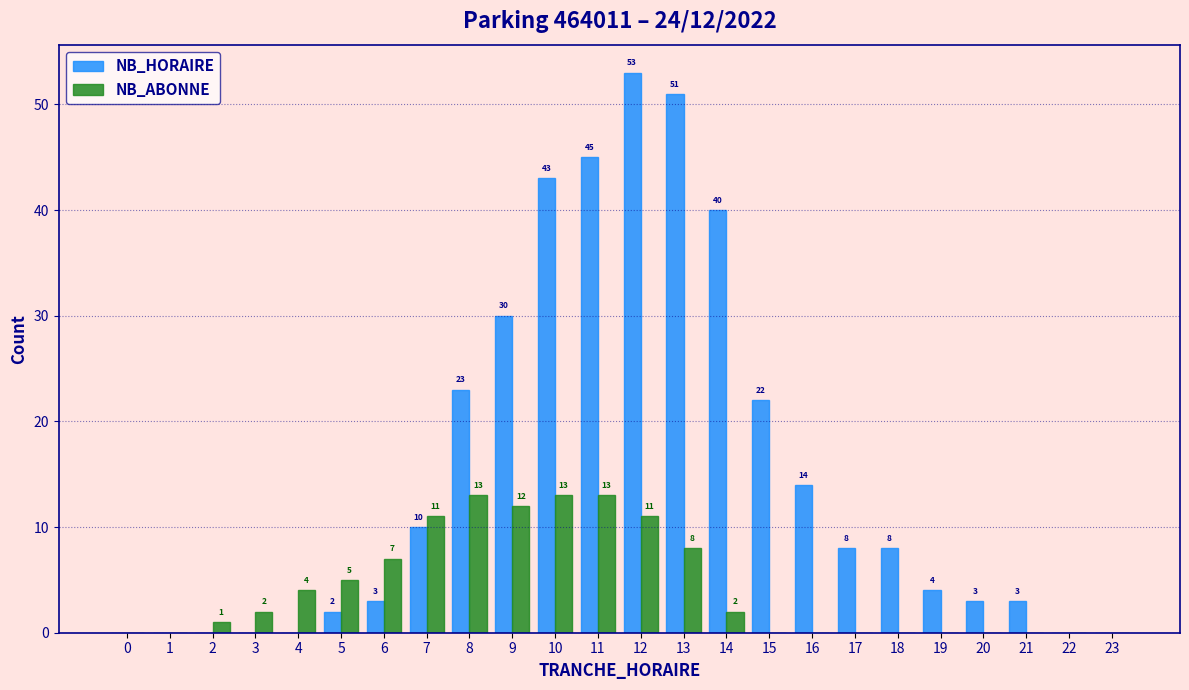

Reading left to right, what are all the values shown in this chart?

NB_HORAIRE: 0=0	1=0	2=0	3=0	4=0	5=2	6=3	7=10	8=23	9=30	10=43	11=45	12=53	13=51	14=40	15=22	16=14	17=8	18=8	19=4	20=3	21=3	22=0	23=0
NB_ABONNE: 0=0	1=0	2=1	3=2	4=4	5=5	6=7	7=11	8=13	9=12	10=13	11=13	12=11	13=8	14=2	15=0	16=0	17=0	18=0	19=0	20=0	21=0	22=0	23=0